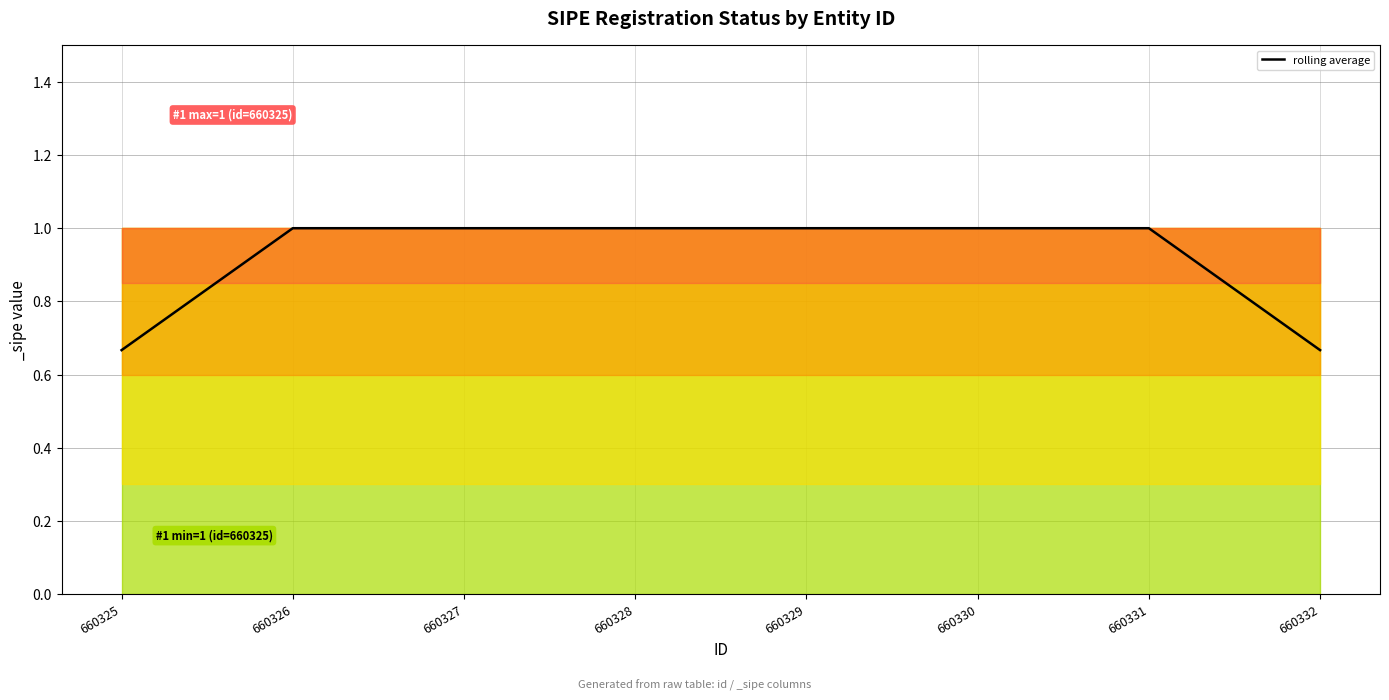

What is the greatest value displayed?

1.0